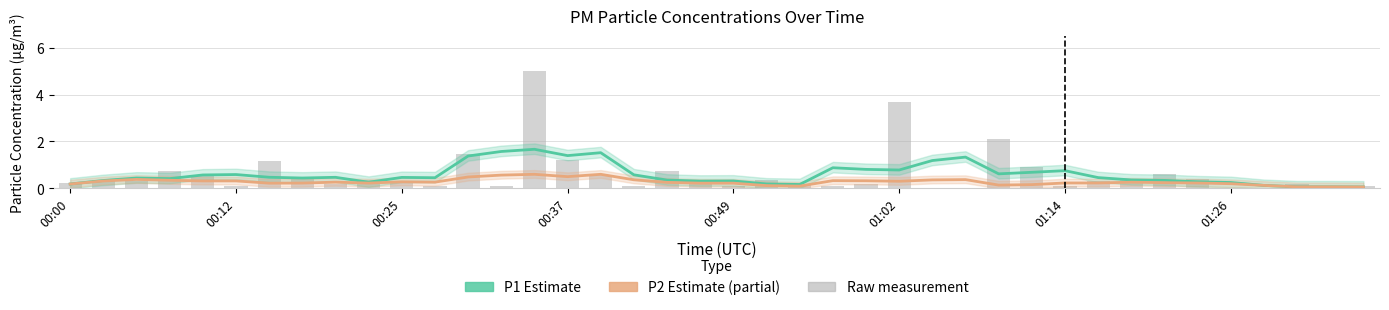

What is the difference between the maximum and minimum values in the P2 (PM2.5) series?

0.5